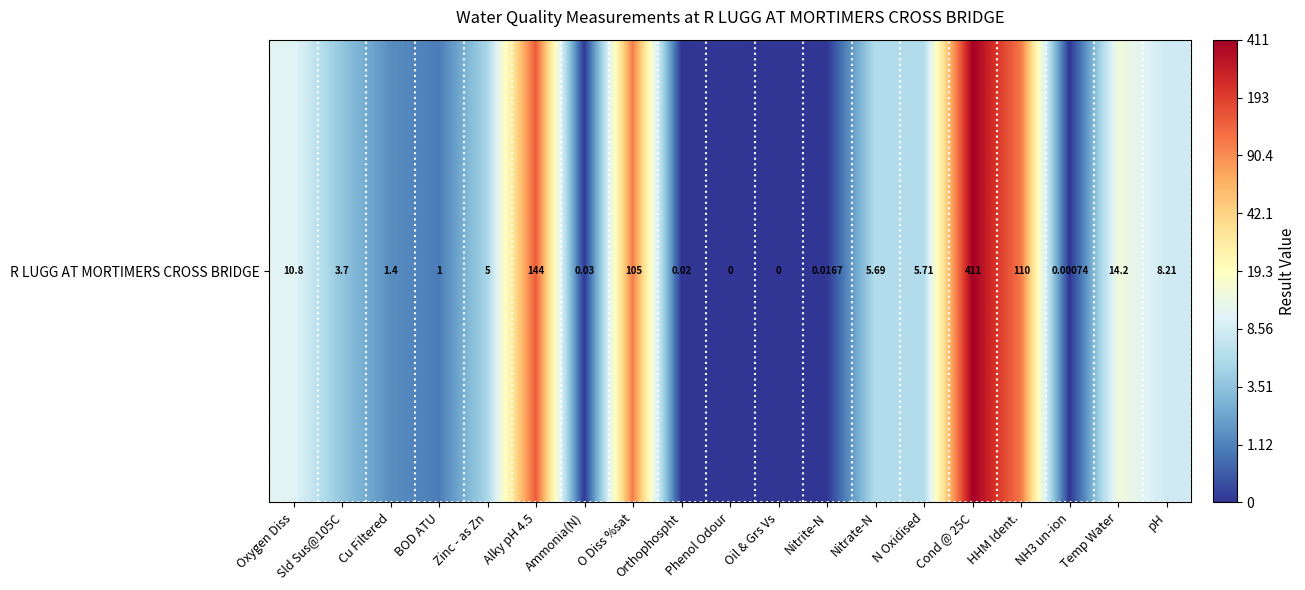

Which has a higher value, Oxygen Diss or HHM Ident.?

HHM Ident.